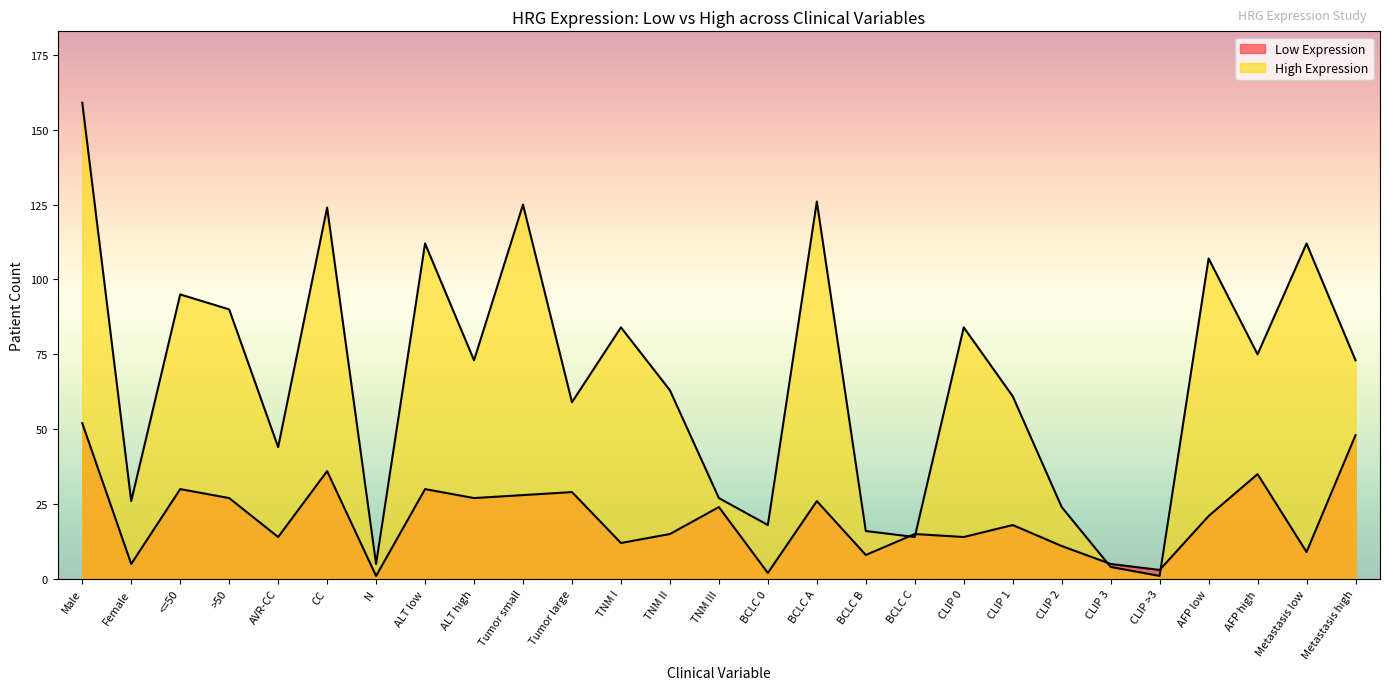

After their last crossing, which series has the higher values: Low Expression or High Expression?

High Expression